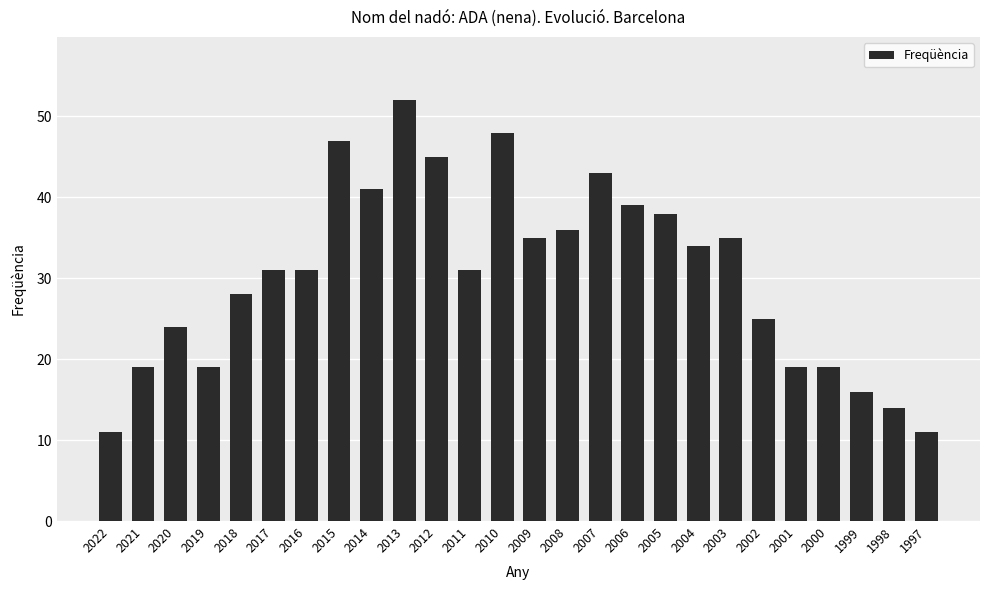

What is the ratio of the value at 1997 to the value at 2013?

0.2